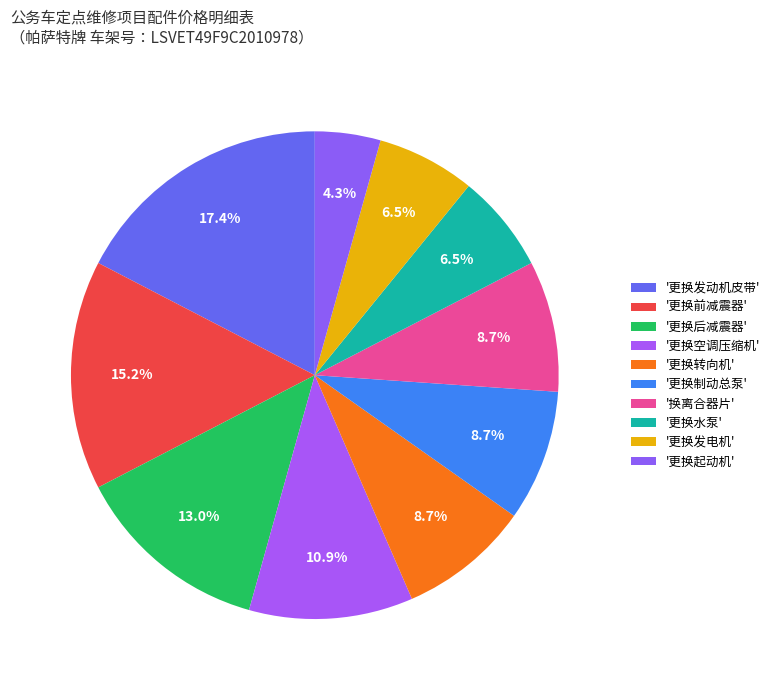

Which slice is the largest?

更换发动机皮带